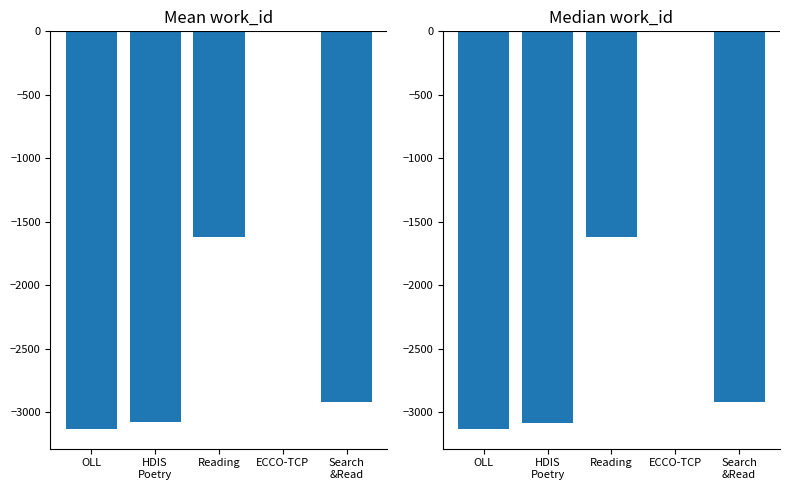

Which series has the largest total across all categories?

Mean work_id